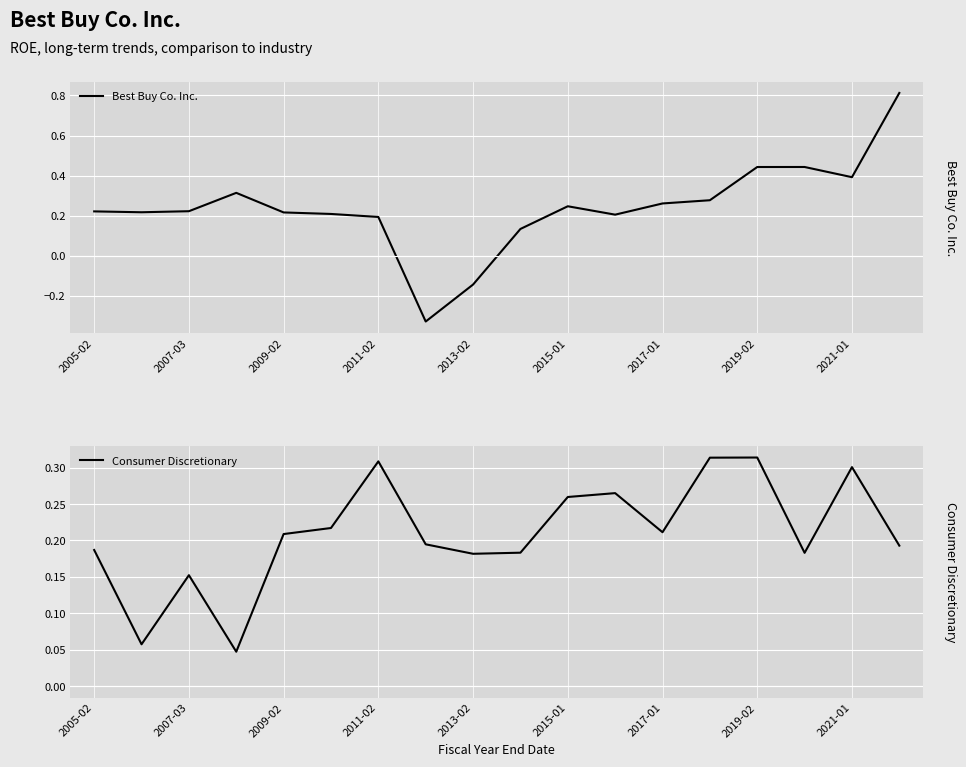

The Best Buy Co. Inc. series shows 0.2 at 2021-01. True or false?

False